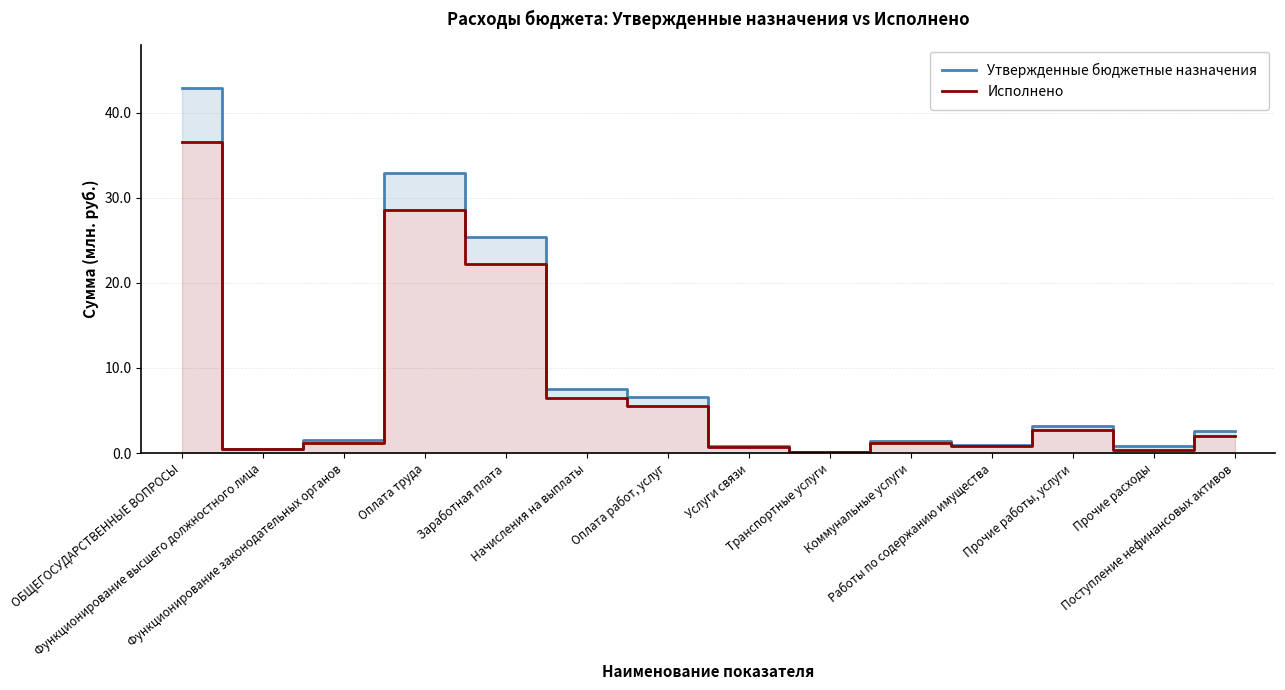

What are all the series names shown in the legend?

Утвержденные бюджетные назначения, Исполнено